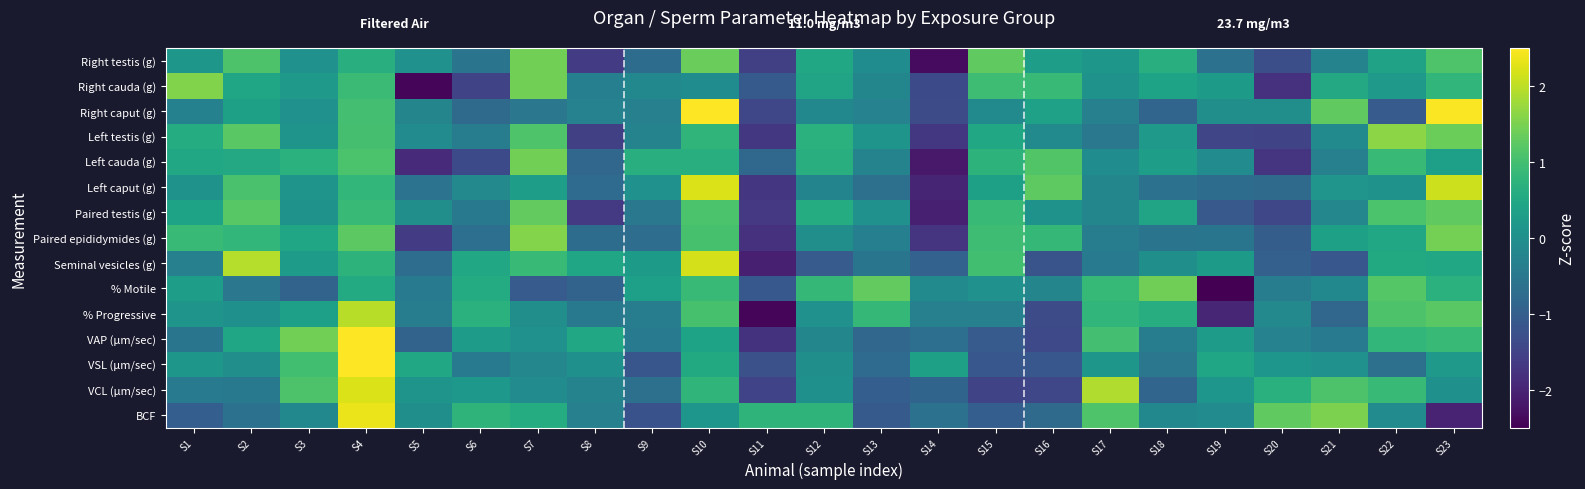

Count the number of categories in the chart.

23